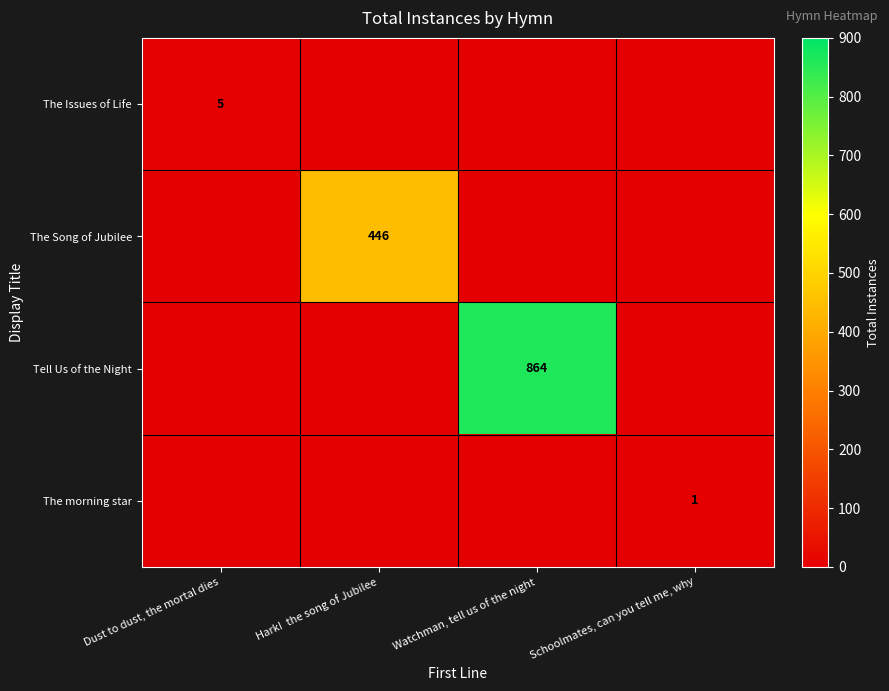

The value of The morning star at Schoolmates, can you tell me, why is 1. True or false?

True